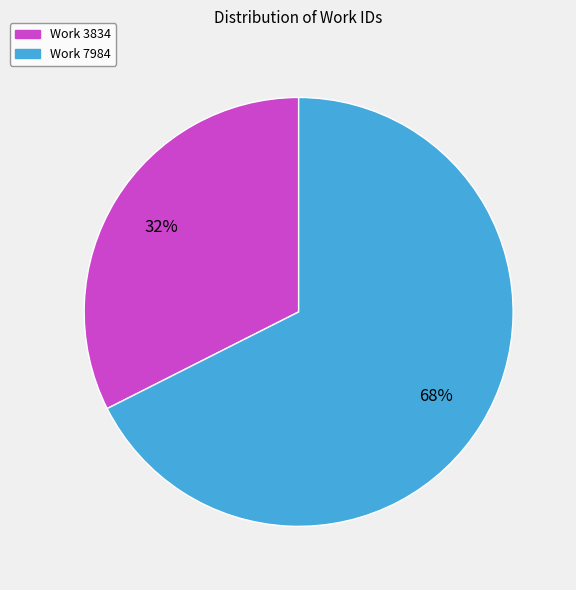

To the nearest percent, what is the average slice percentage?

50%